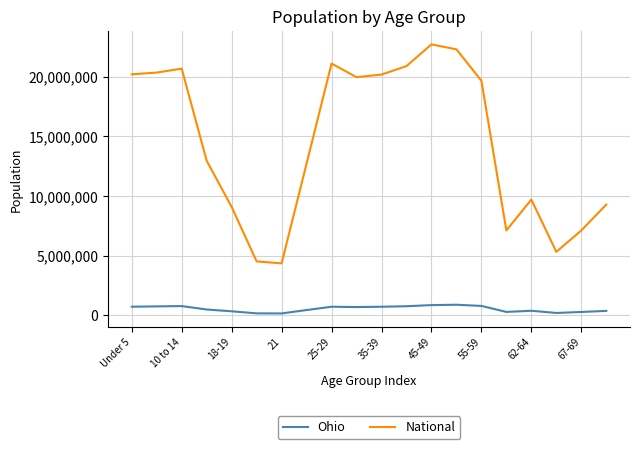

Which series has the largest total across all categories?

National